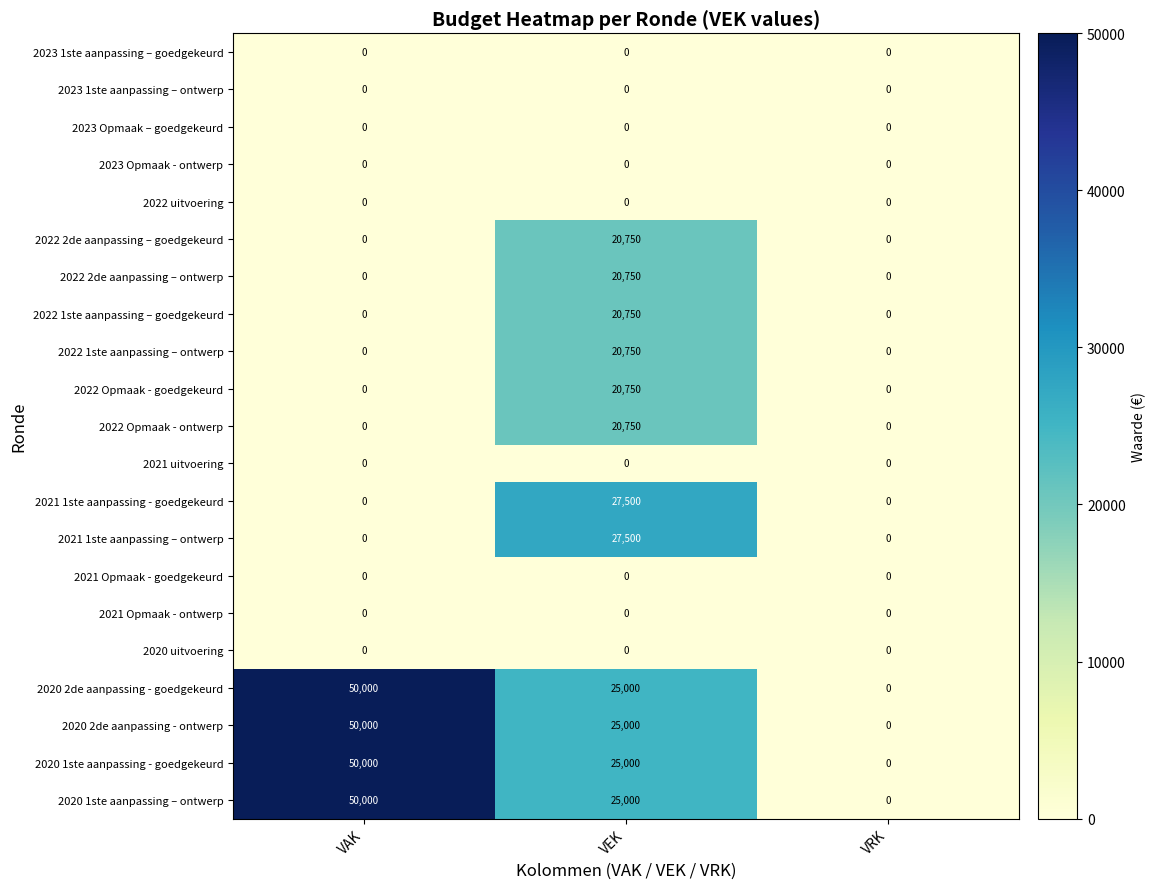

At which category is the sum across all series the highest?

VEK